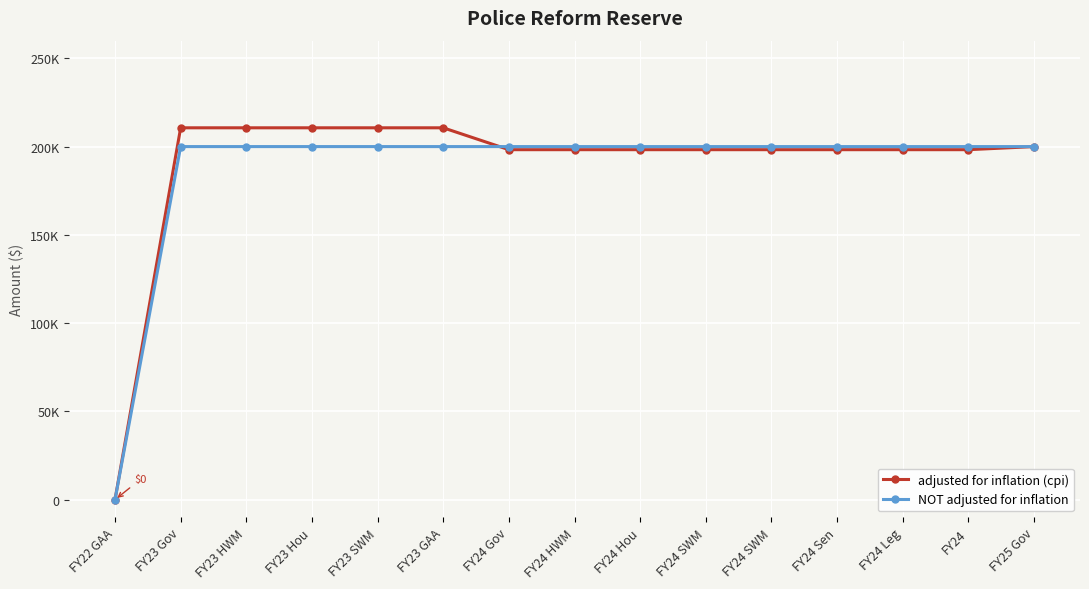

Does the chart have visible grid lines?

Yes